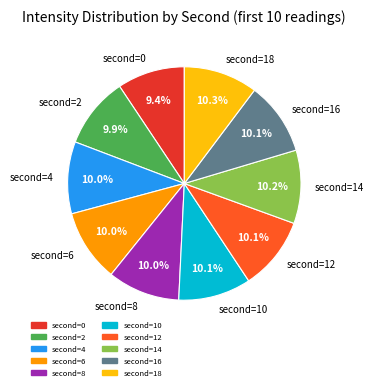

To the nearest percent, what is the average slice percentage?

10%